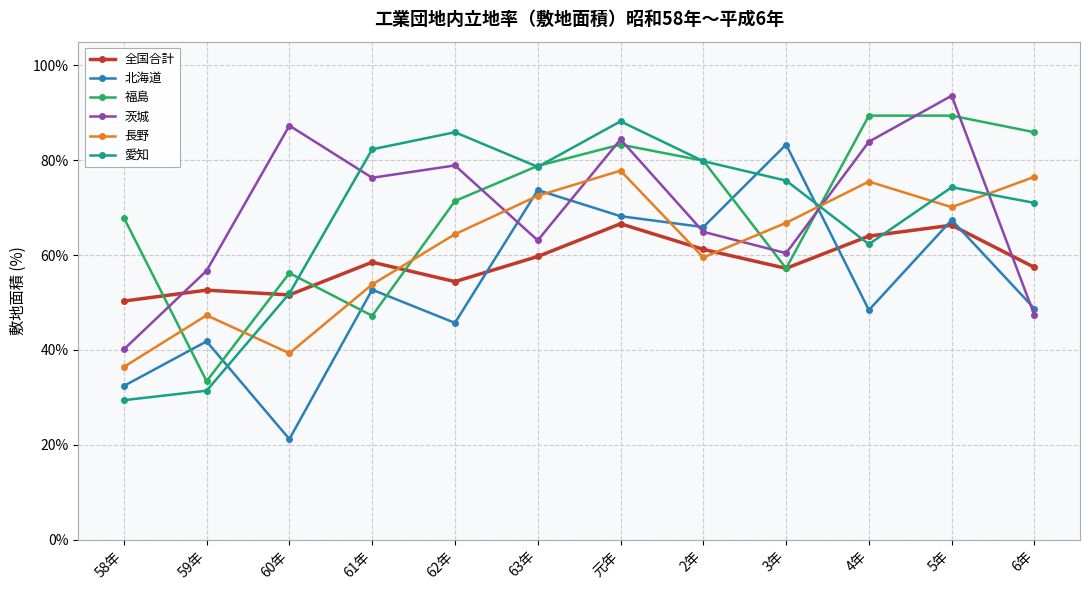

What position from the right is 4年?

3